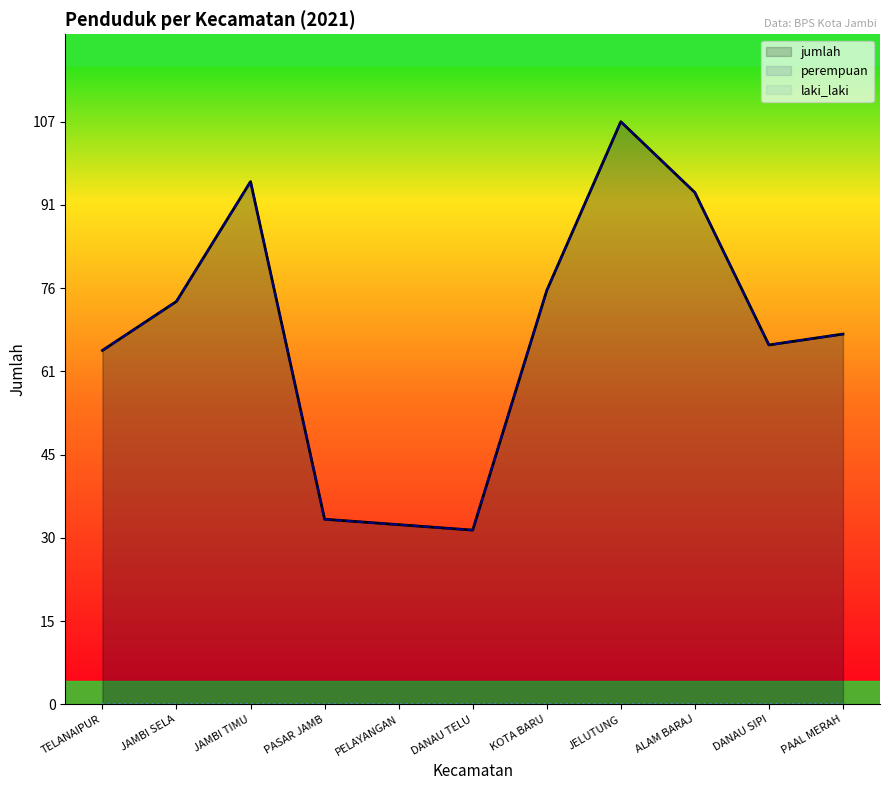

Between DANAU TELU and ALAM BARAJ, which series saw the biggest shift?

perempuan